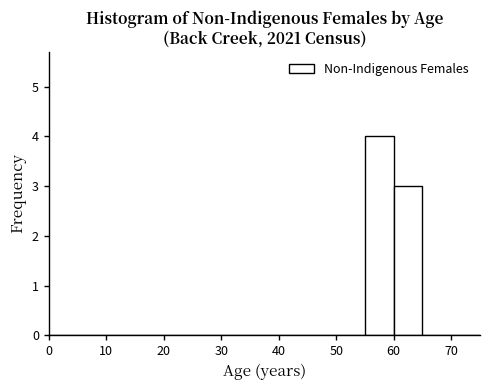

Reading left to right, list every bar in this chart as the range it spans on the x-axis followed by its height. The values are not printed on the chart, so give them approximately, as read against the axis.

0 to 5: 0
5 to 10: 0
10 to 15: 0
15 to 20: 0
20 to 25: 0
25 to 30: 0
30 to 35: 0
35 to 40: 0
40 to 45: 0
45 to 50: 0
50 to 55: 0
55 to 60: 4
60 to 65: 3
65 to 75: 0